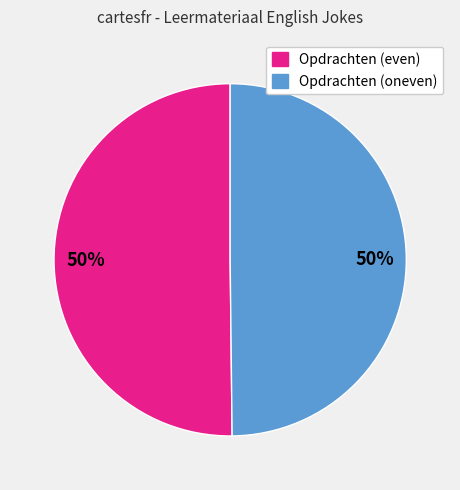

To the nearest percent, what is the average slice percentage?

50%